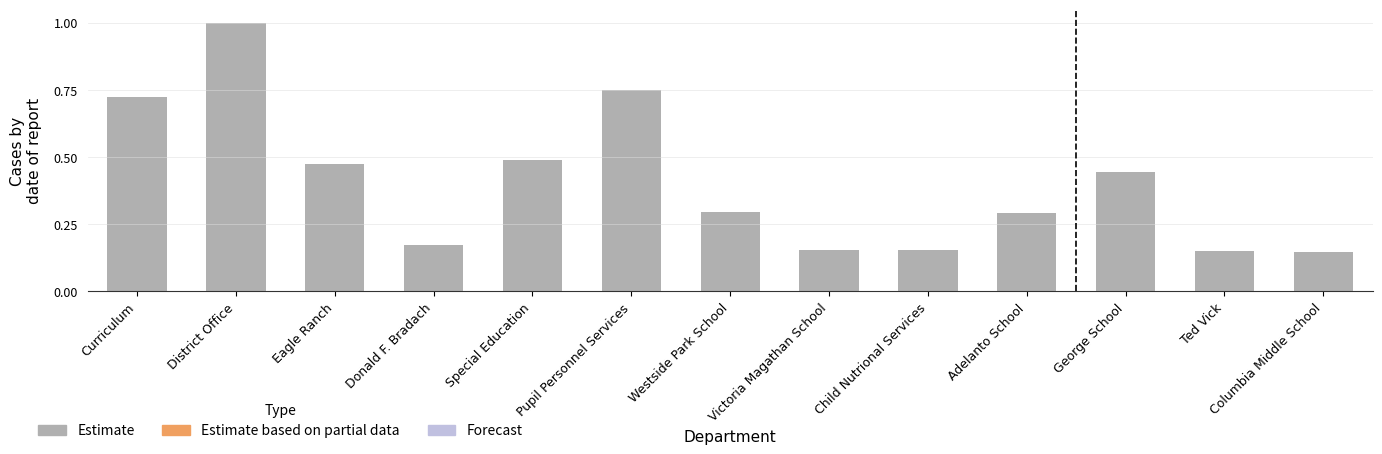

What is the change in value from Westside Park School to Columbia Middle School?

-0.1